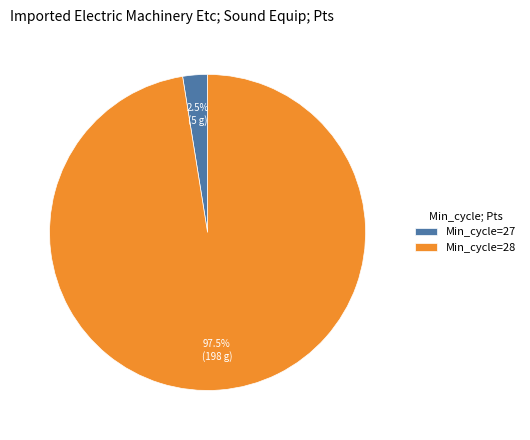

How many slices are in this pie chart?

2